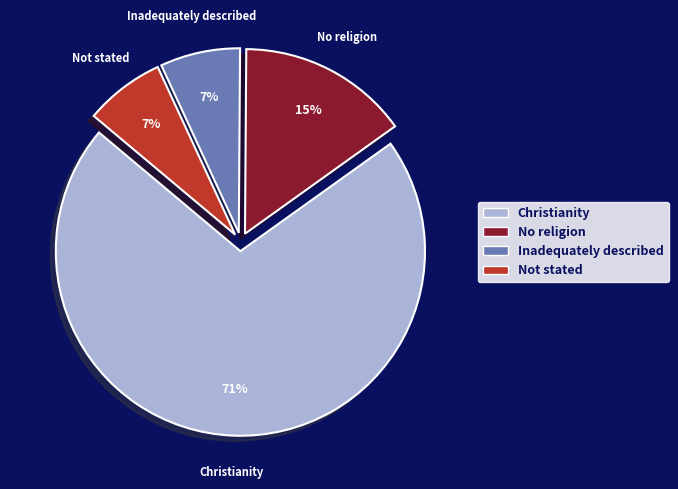

What percentage is the Inadequately described slice, to the nearest percent?

7%